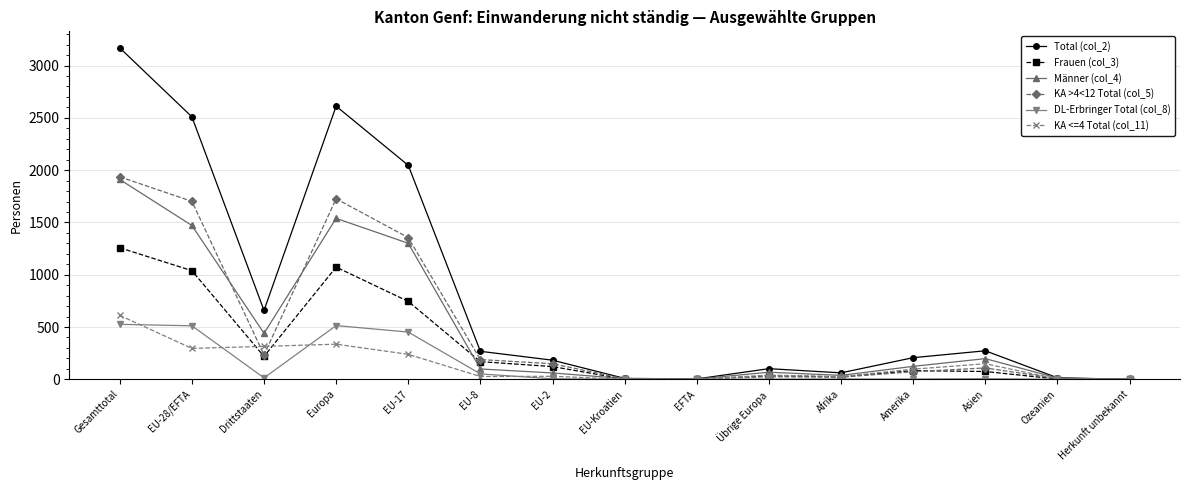

Does the chart display data point markers on the line(s)?

Yes